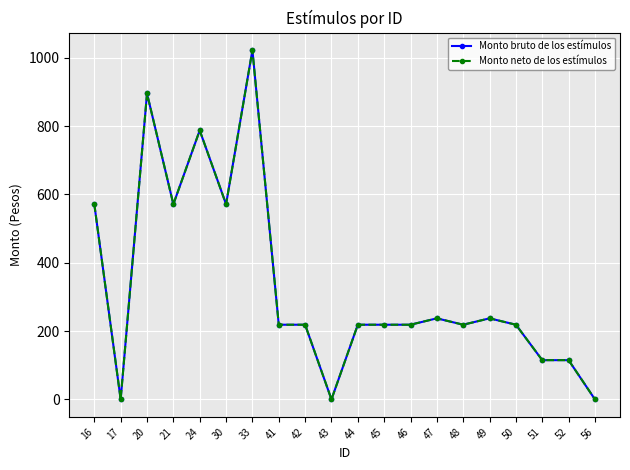

Is this an area chart (filled region under the line)?

No